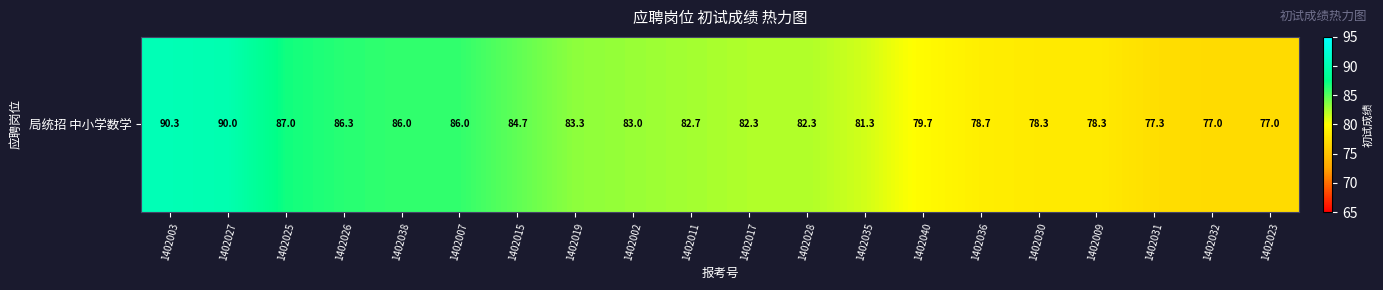

How many distinct data groups are displayed?

1